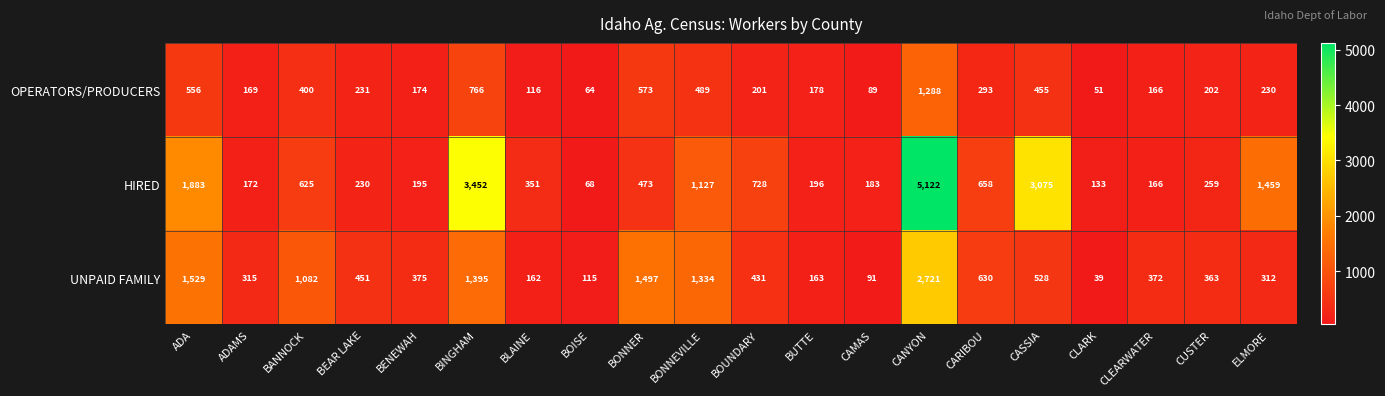

What is the difference between the second highest and second lowest values in the HIRED series?

3319